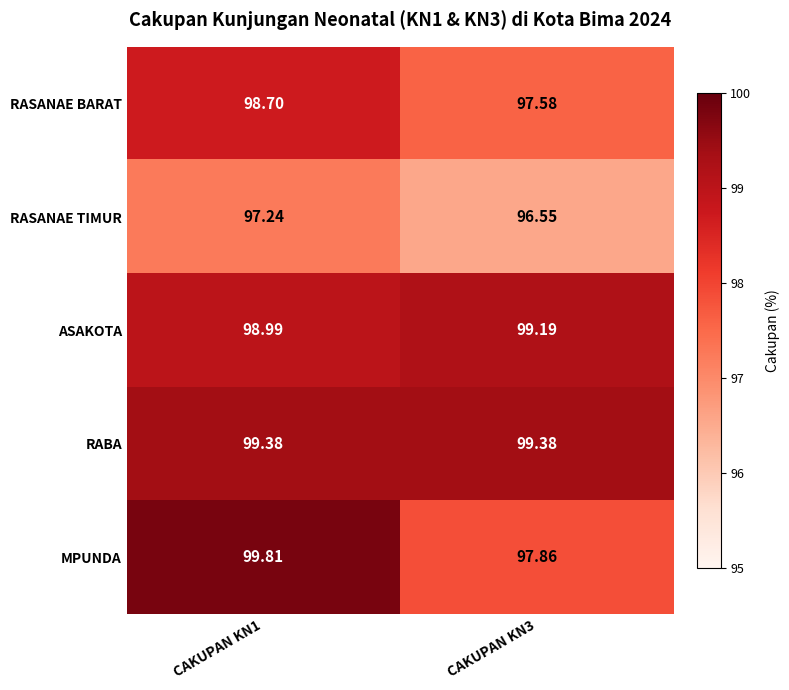

What is the difference between the highest and lowest values at CAKUPAN KN3?

2.8